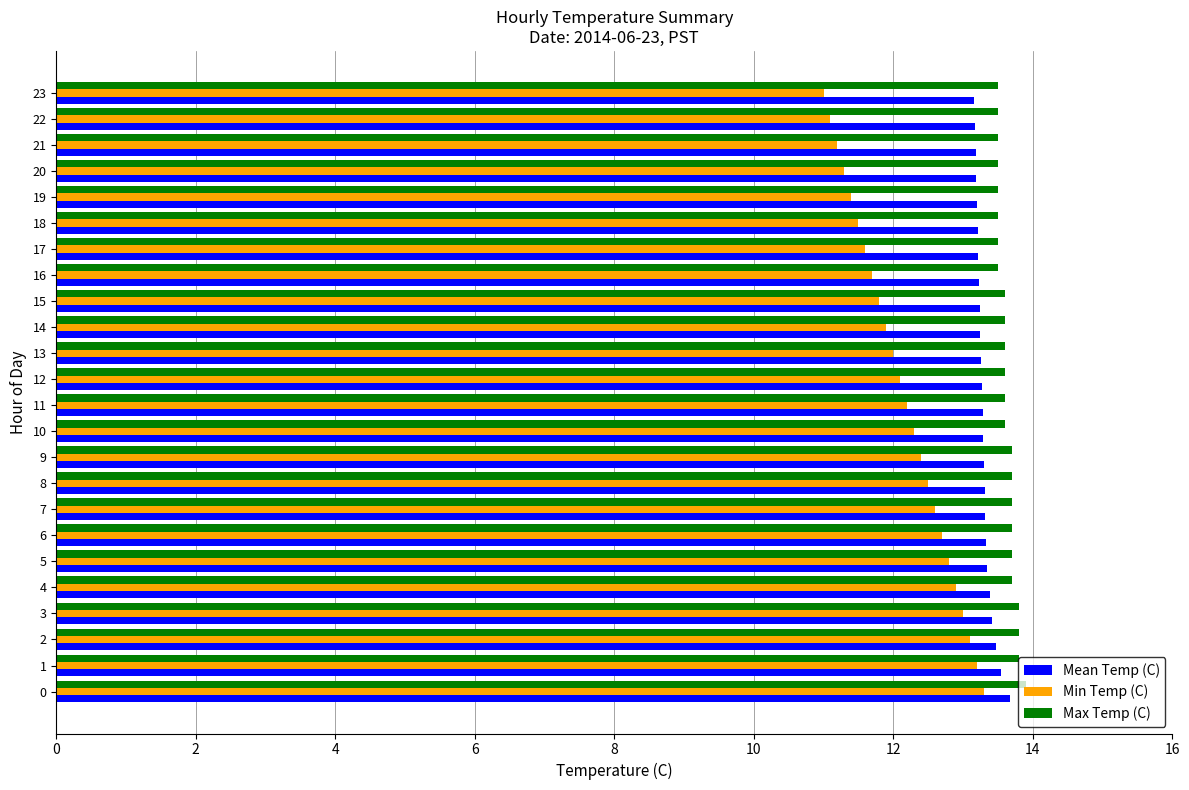

What is the minimum value for Mean Temp (C)?

13.2